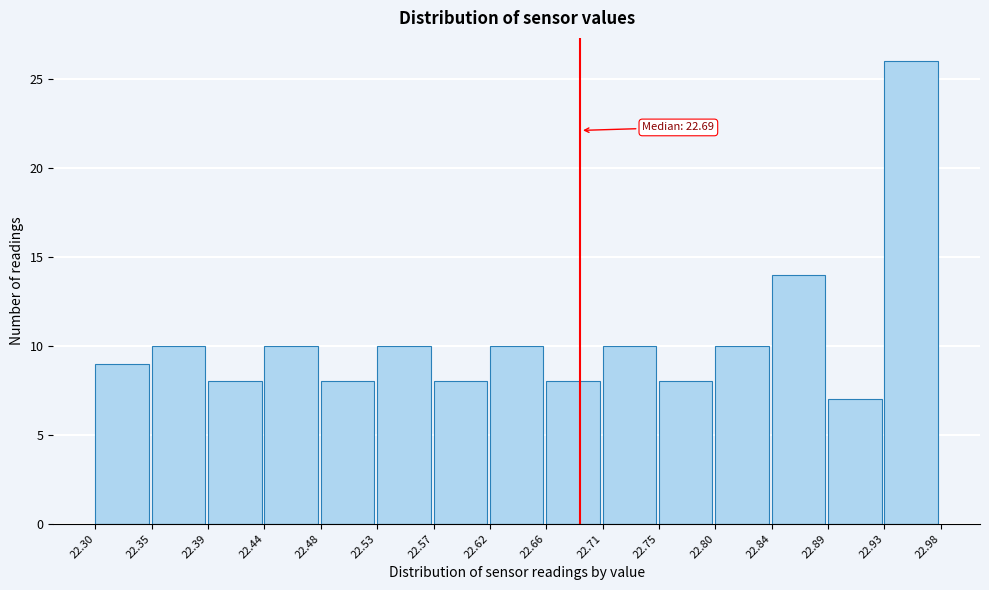

Which range on the x-axis has the tallest bar?

22.93 to 22.98